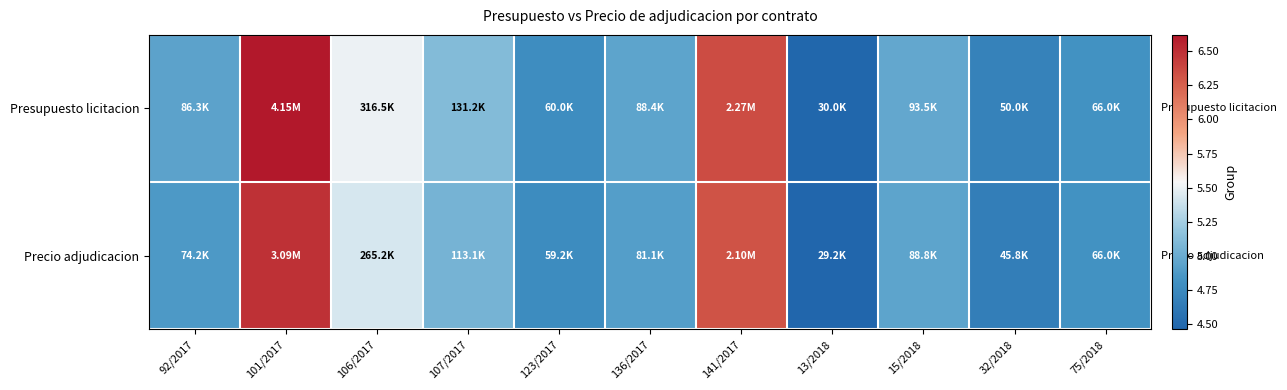

Rank the series by their average value, from highest to lowest.

Presupuesto licitacion, Precio adjudicacion